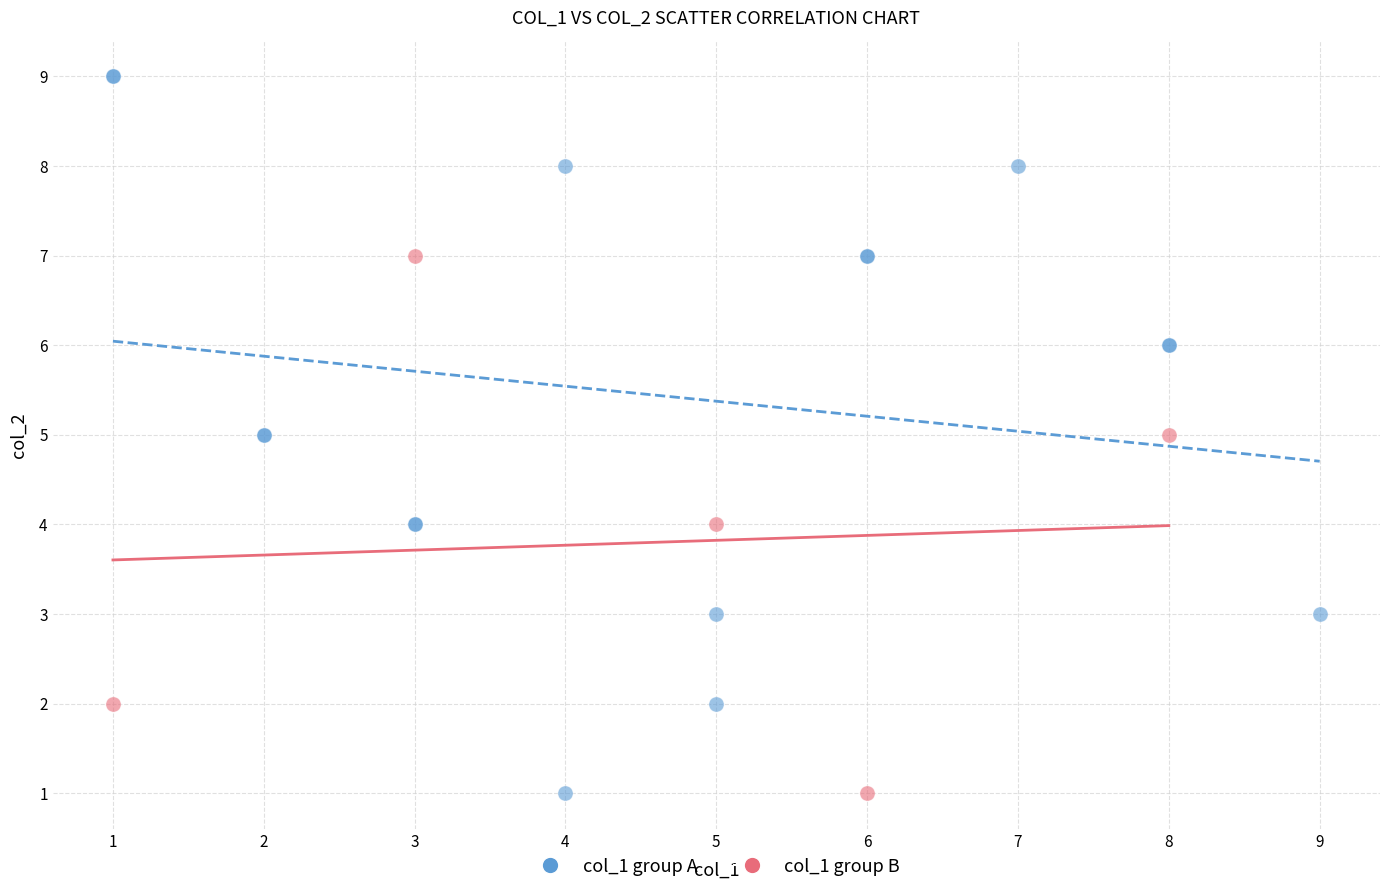

Which series contains the highest Y value?

col_1 group A